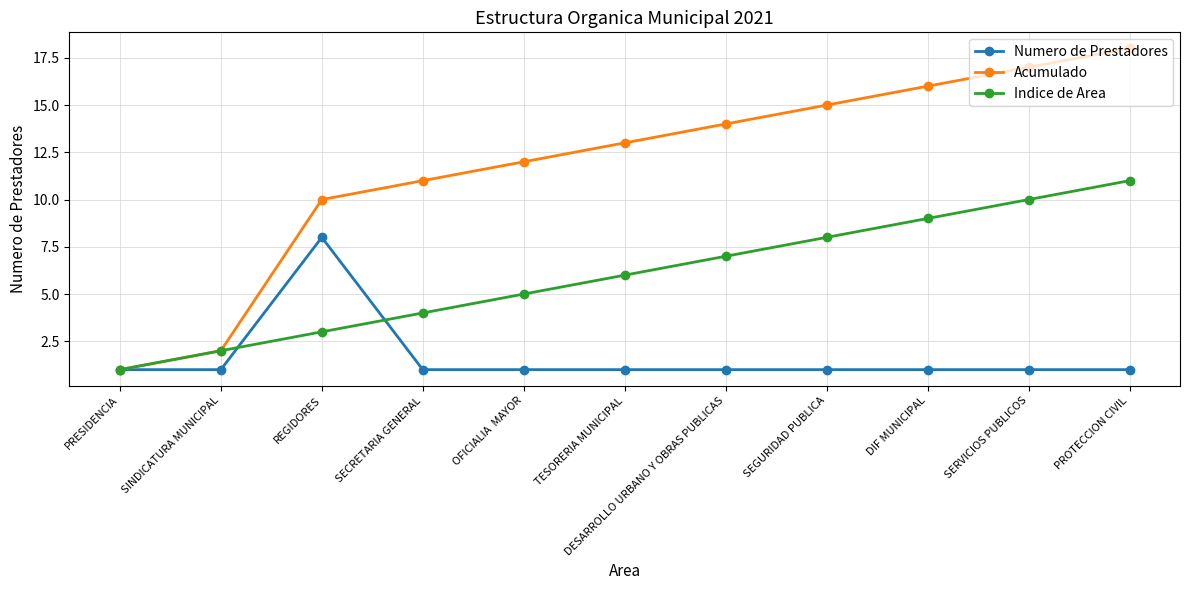

What is the total value across all series at SERVICIOS PUBLICOS?

28